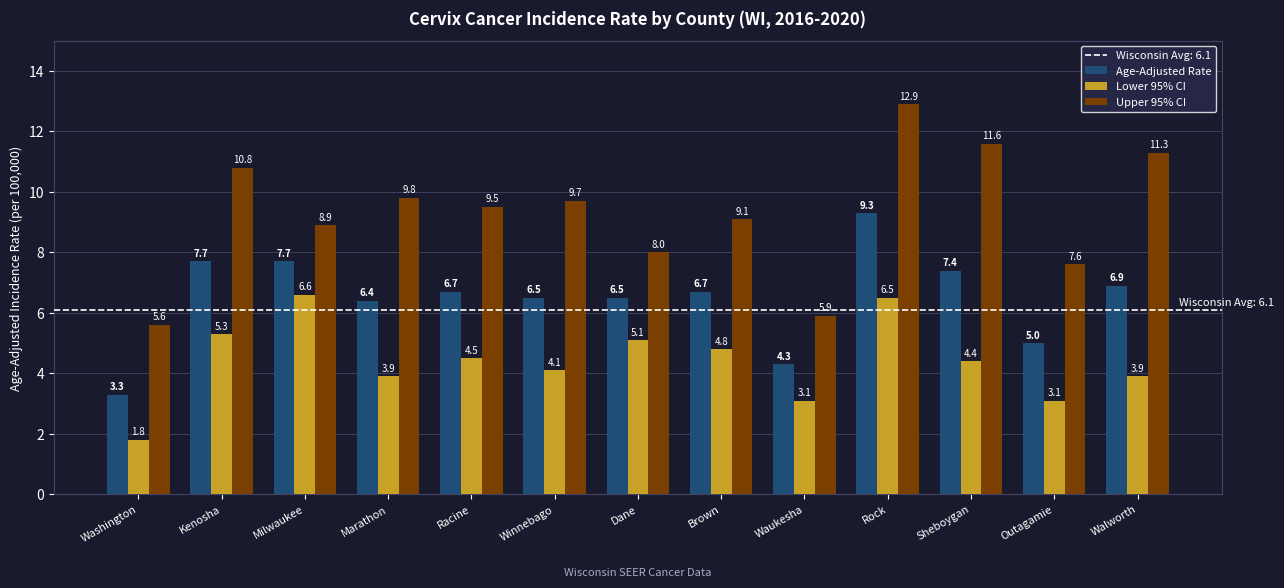

Reading left to right, extract all data points from this chart.

Age-Adjusted Rate: 3.3	7.7	7.7	6.4	6.7	6.5	6.5	6.7	4.3	9.3	7.4	5.0	6.9
Lower 95% CI: 1.8	5.3	6.6	3.9	4.5	4.1	5.1	4.8	3.1	6.5	4.4	3.1	3.9
Upper 95% CI: 5.6	10.8	8.9	9.8	9.5	9.7	8.0	9.1	5.9	12.9	11.6	7.6	11.3